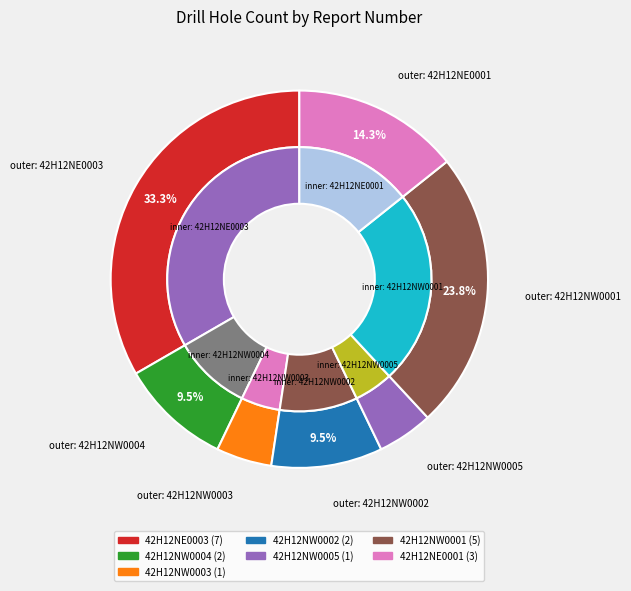

Does 42H12NE0001 account for over 50% of the chart?

No